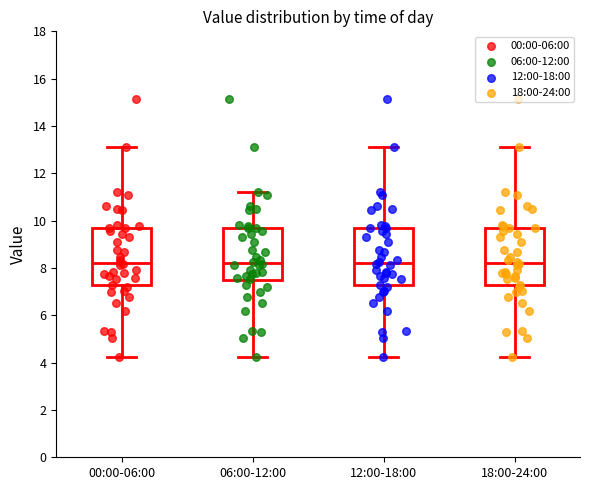

Where does the median line of the box for 06:00-12:00 sit on the y-axis? The values are not printed on the chart, so give them approximately, as read against the axis.

8.2